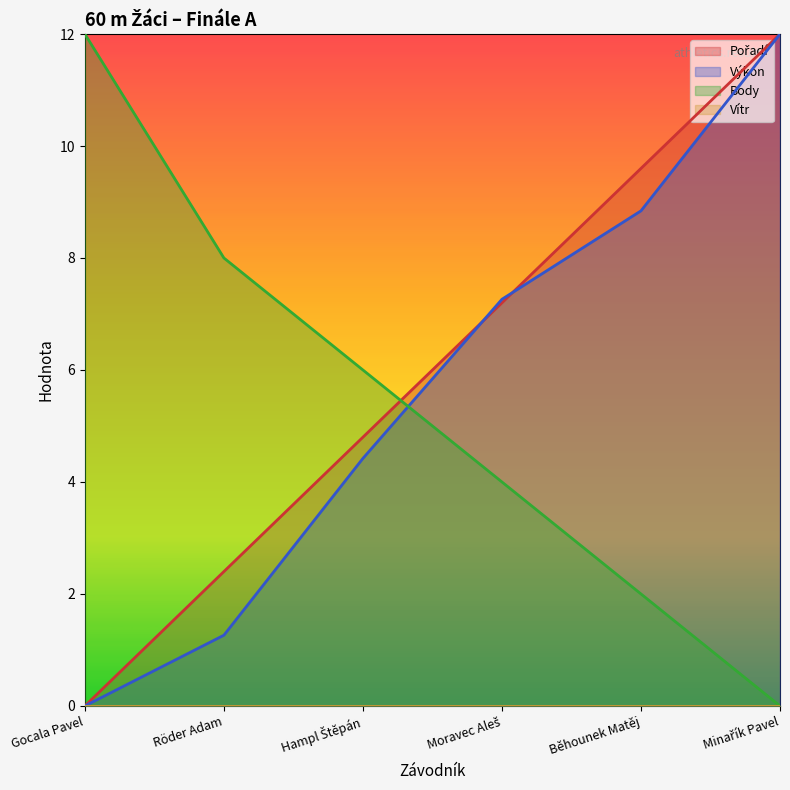

What is the label of the 2nd point from the right?

Běhounek Matěj